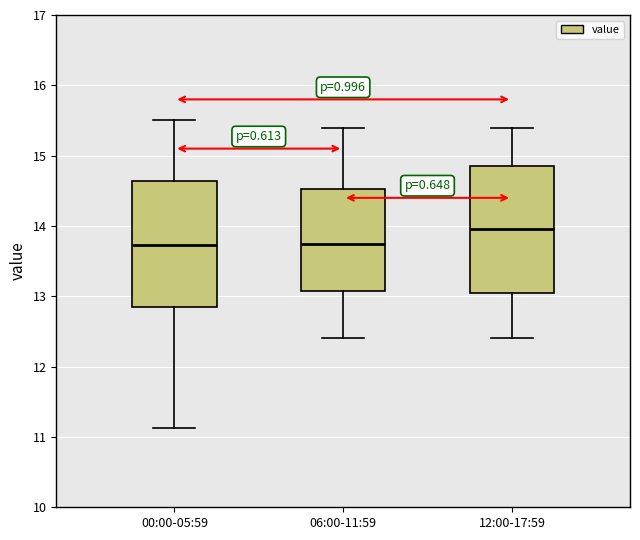

Reading left to right, read every box against the y-axis: the position of its median line, the range the box covers, and the ends of its whiskers. The values are not printed on the chart, so give them approximately, as read against the axis.

00:00-05:59: median 13.7, box 12.9 to 14.6, whiskers 11.1 to 15.5
06:00-11:59: median 13.8, box 13.1 to 14.5, whiskers 12.4 to 15.4
12:00-17:59: median 14.0, box 13.1 to 14.9, whiskers 12.4 to 15.4